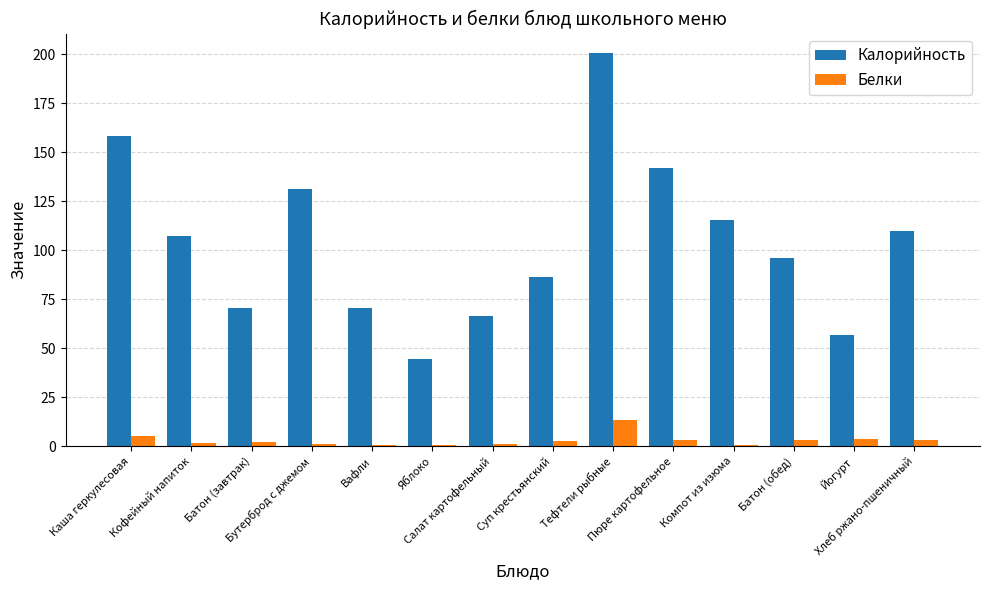

Is it true that Калорийность equals 179.9 at Хлеб ржано-пшеничный?

False